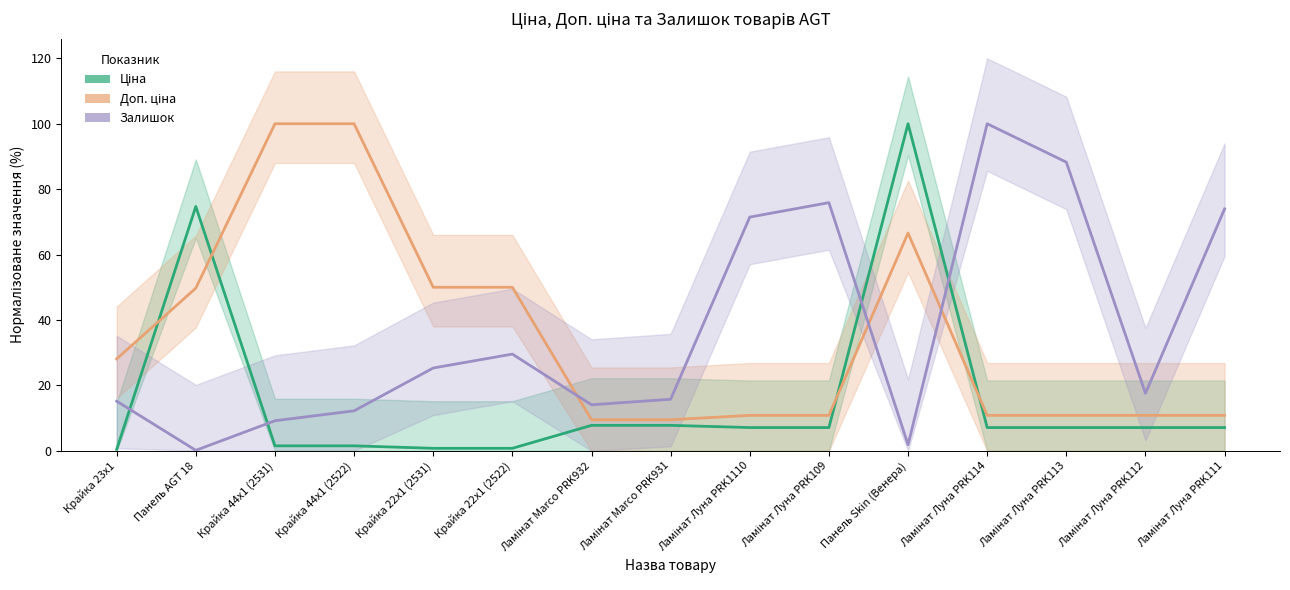

What is the average value of the Доп. ціна series?

35.2